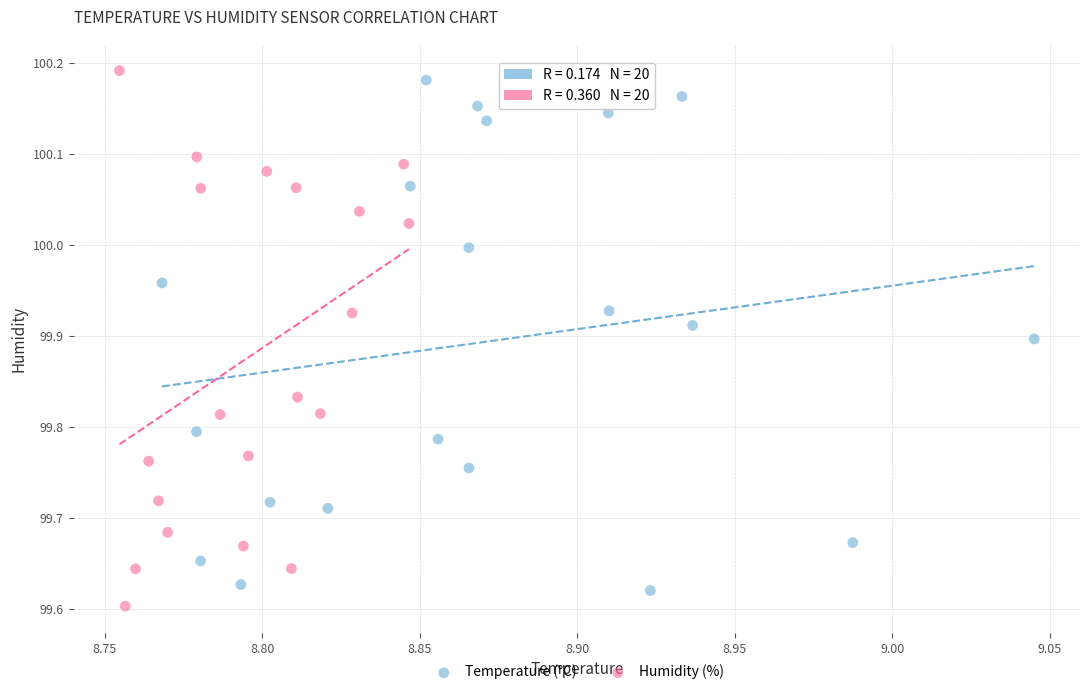

Which series has the widest spread of Y values?

Humidity (%)